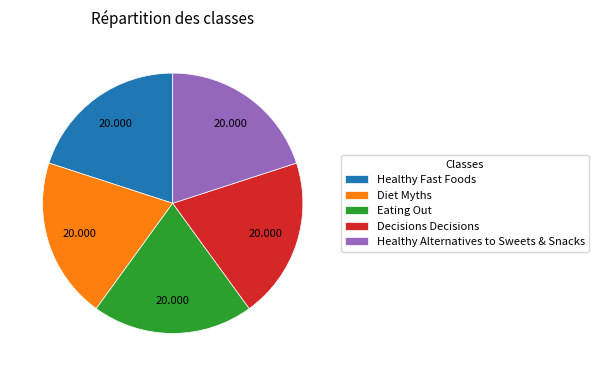

Does any single category account for the majority?

No